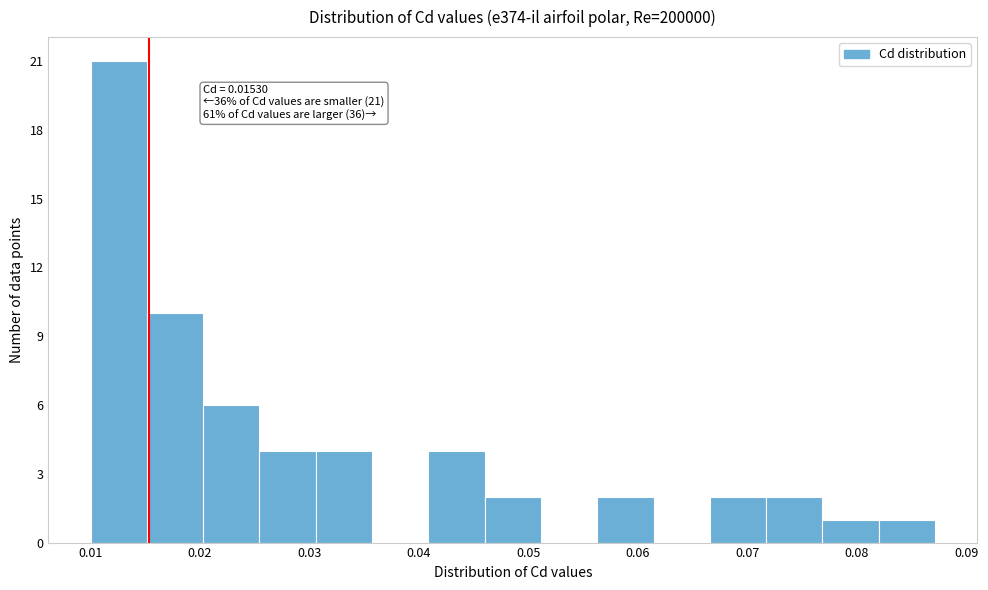

Over which range of the x-axis is the bar tallest?

0.010 to 0.015